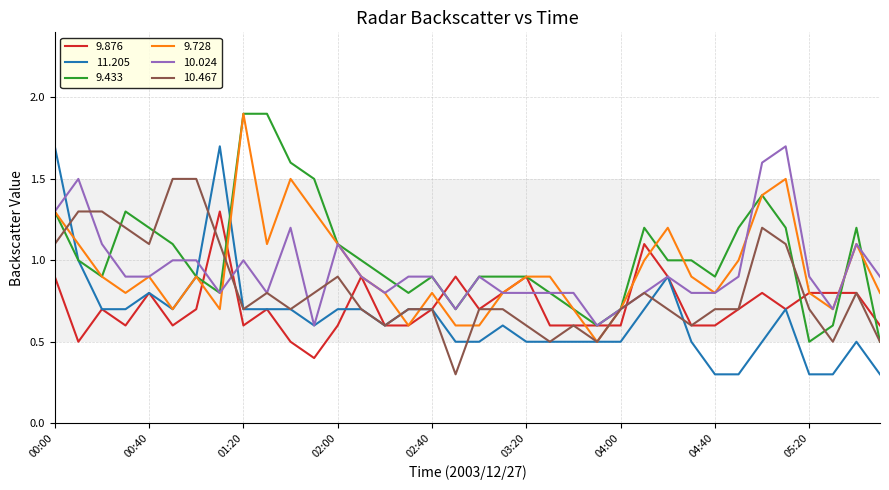

What is the lowest value of the 9.728 series?

0.5